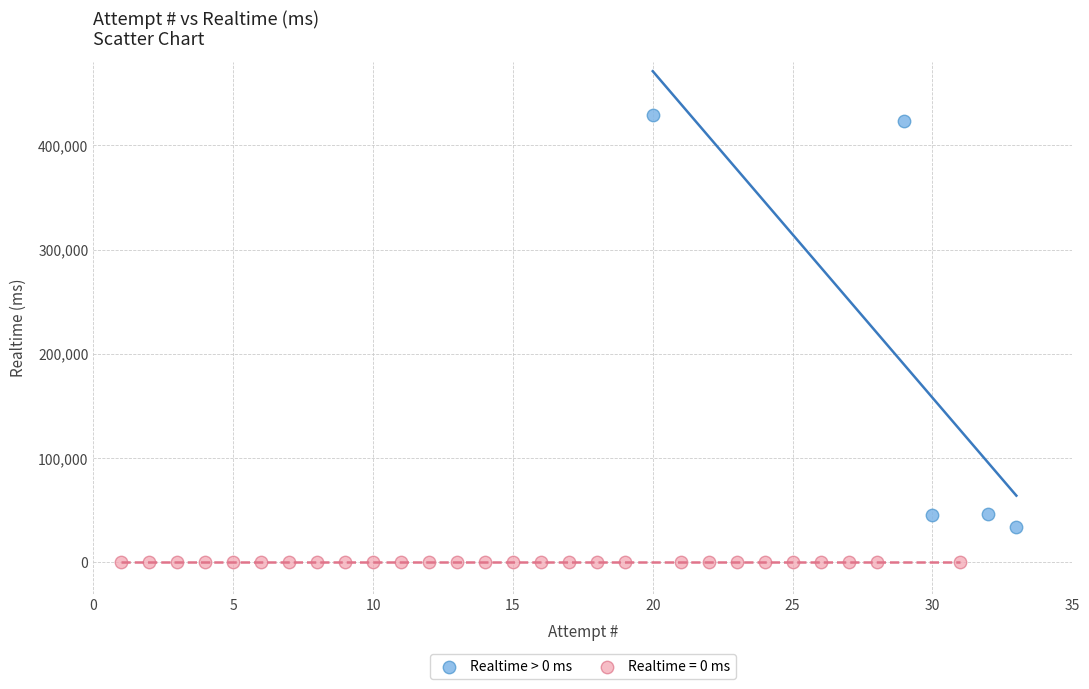

Which series contains the highest Y value?

Realtime > 0 ms